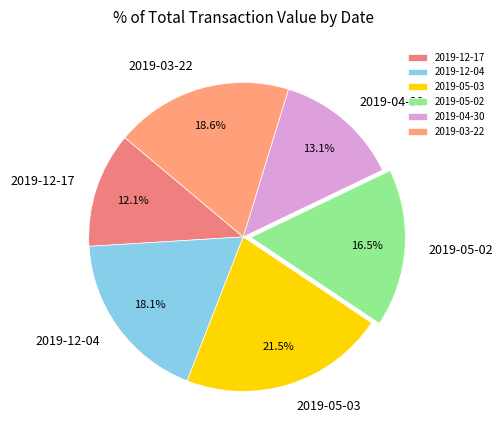

To the nearest percent, what is the combined percentage of 2019-12-17 and 2019-05-03?

34%